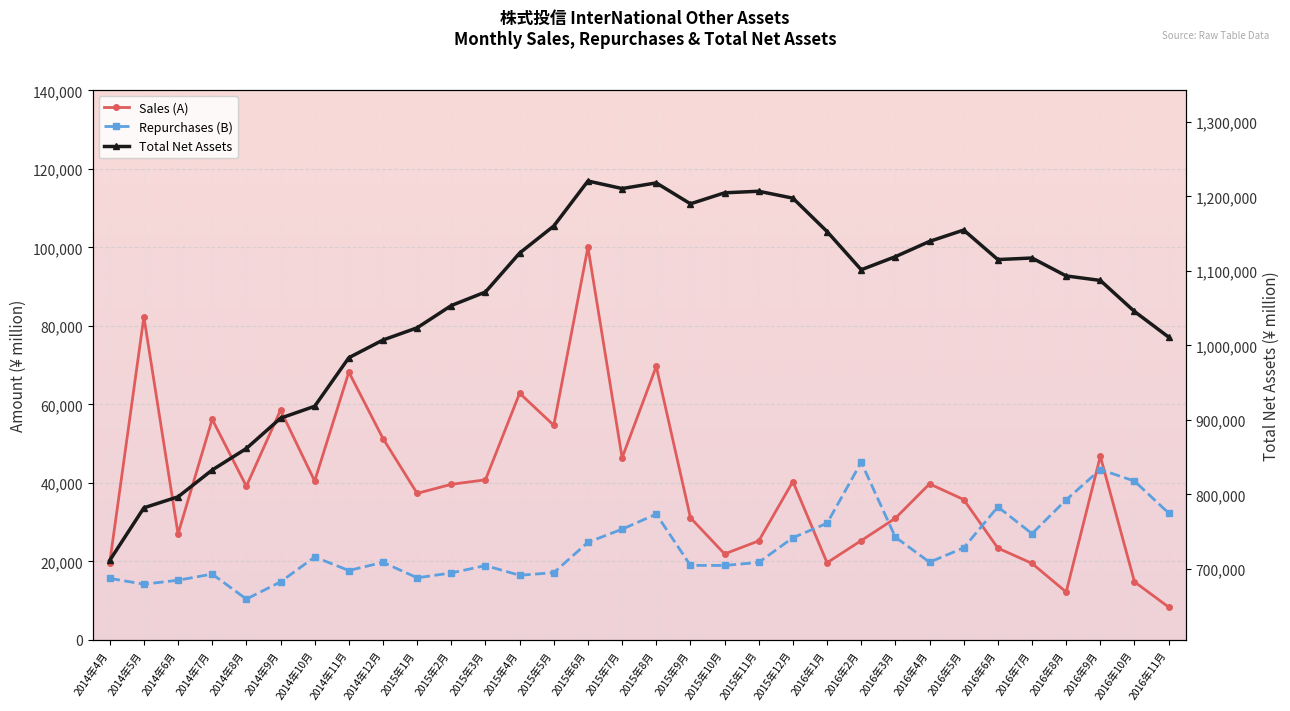

True or false: Repurchases (B) and Total Net Assets cross at least once.

False